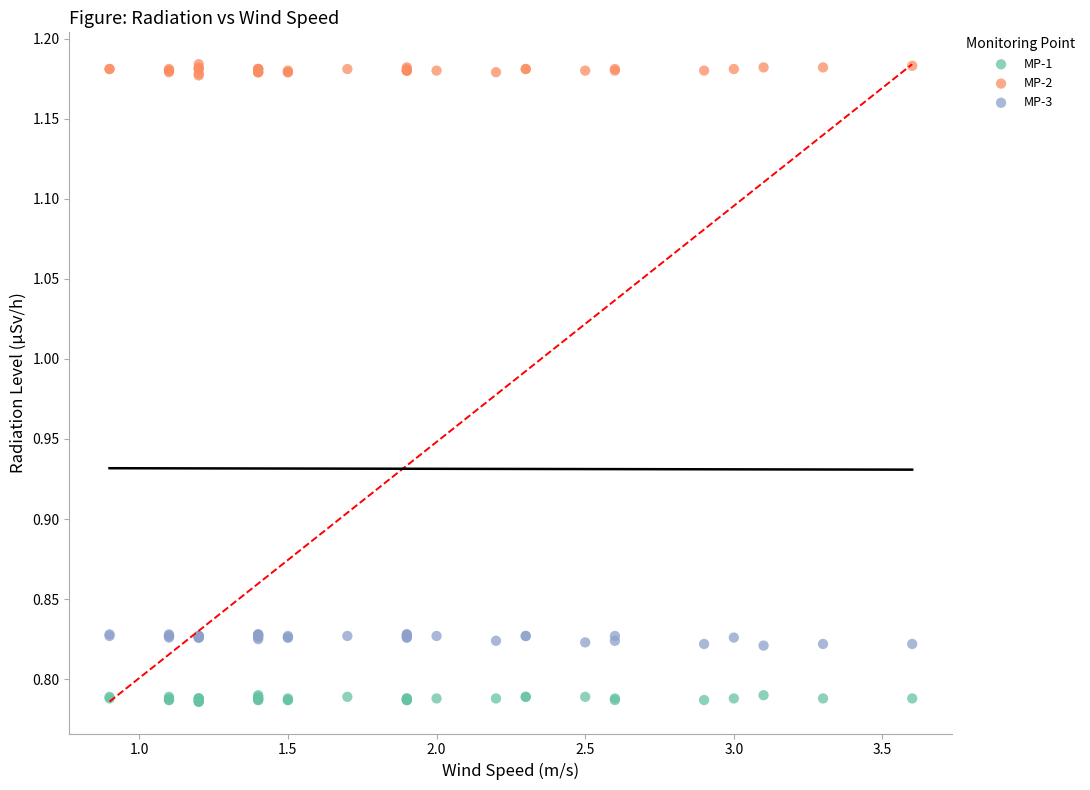

What is the X range (max minus min) for the scatter plot?

2.7